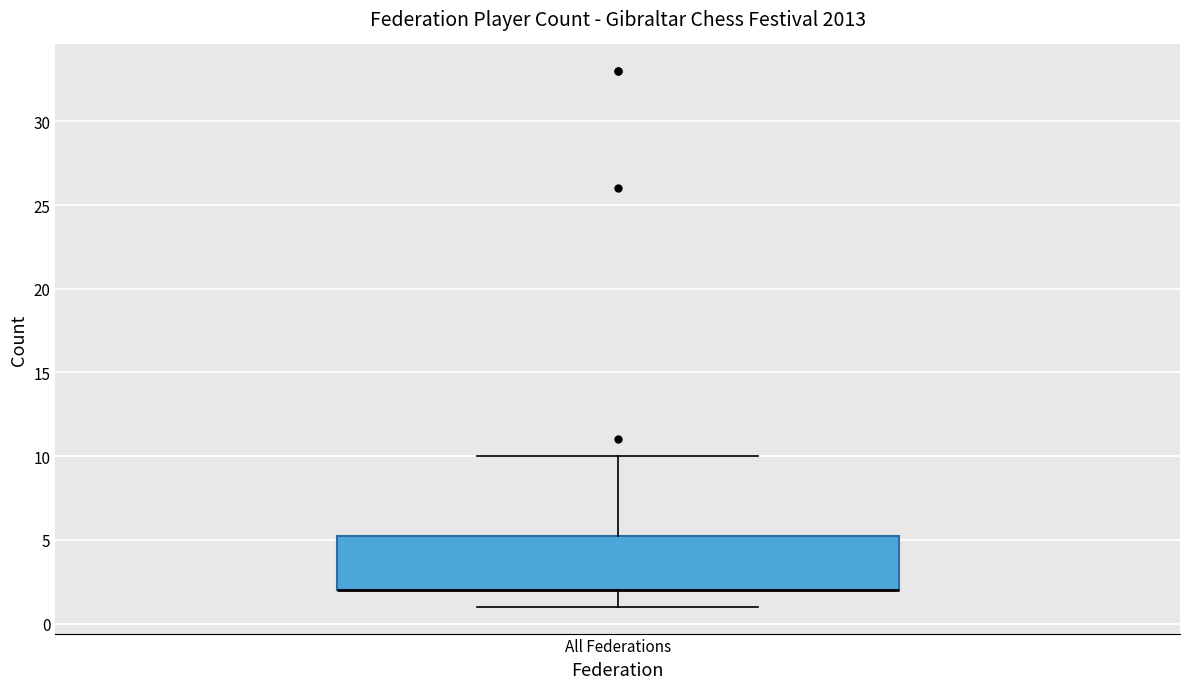

Transcribe this box plot: give where the median line is, the range the box spans, and where the two whiskers end, as read against the y-axis. The values are not printed on the chart, so give them approximately, as read against the axis.

median 2.0 (drawn on the box's lower edge), box 2.0 to 5.5, whiskers 1.0 to 10.0